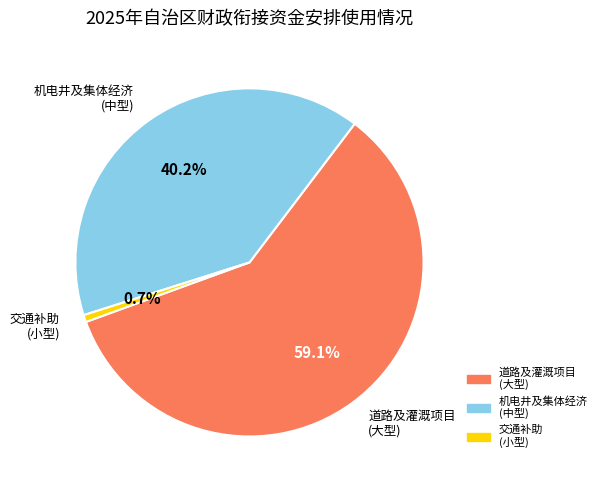

Which slice is the smallest?

交通补助 (小型)